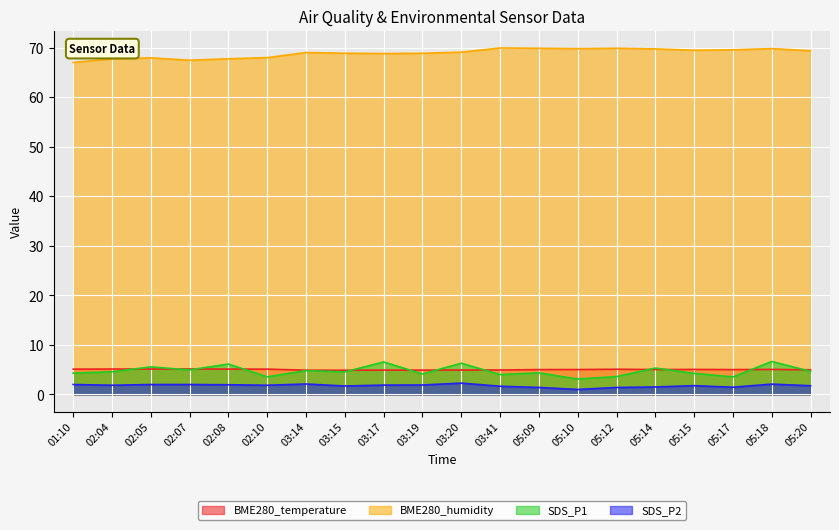

True or false: BME280_humidity has a value of 15.3 at 02:08.

False